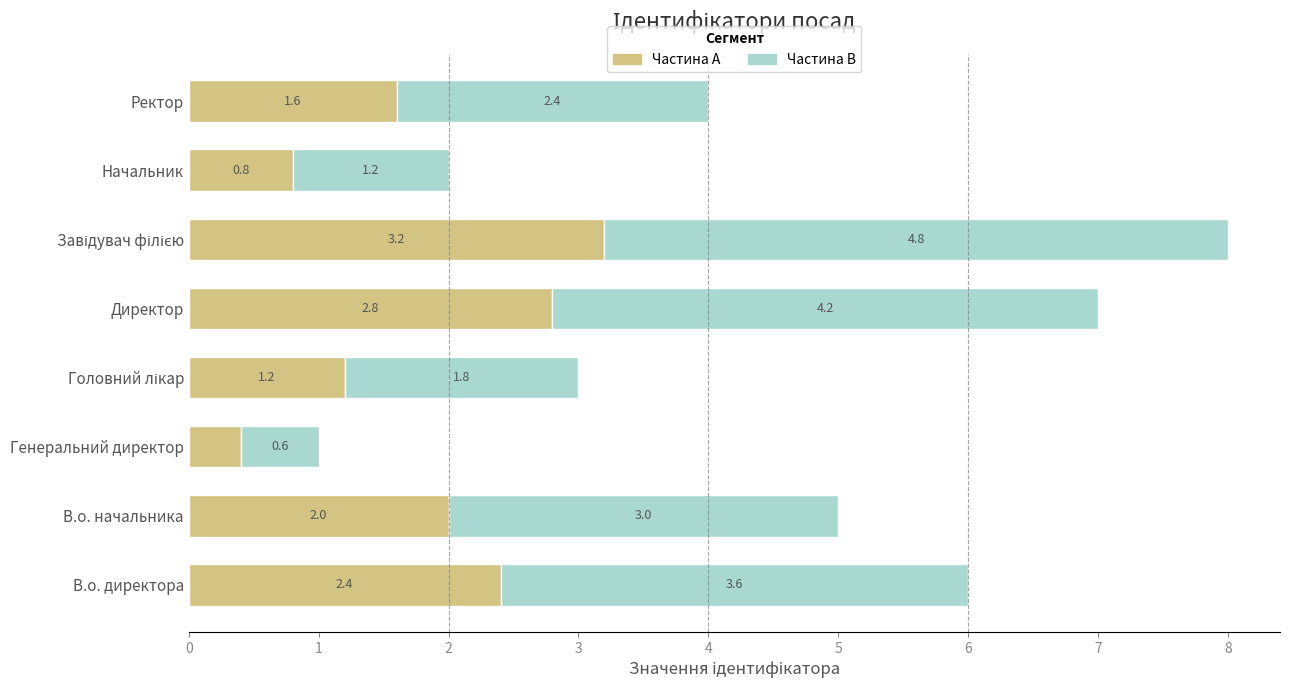

What is the difference between the second highest and minimum values in the Частина A series?

2.4